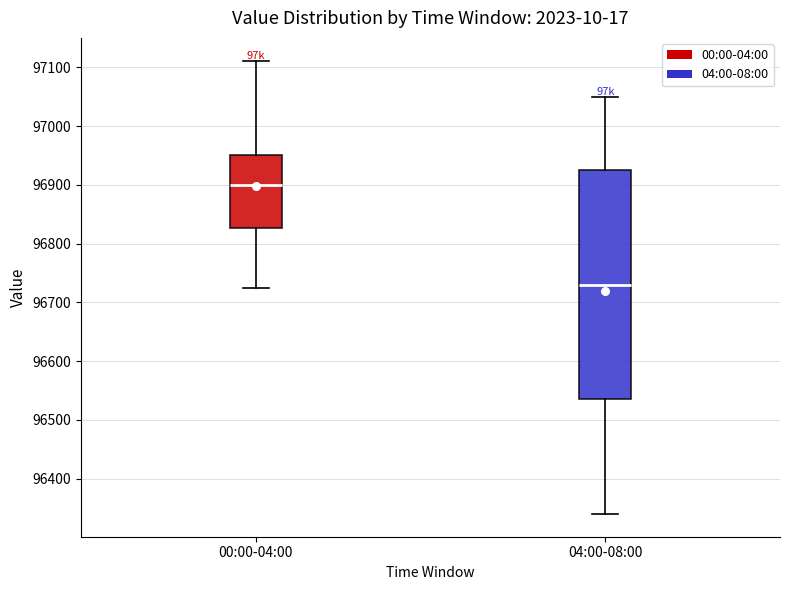

Which box is the tallest, from its lower edge to its upper edge?

04:00-08:00